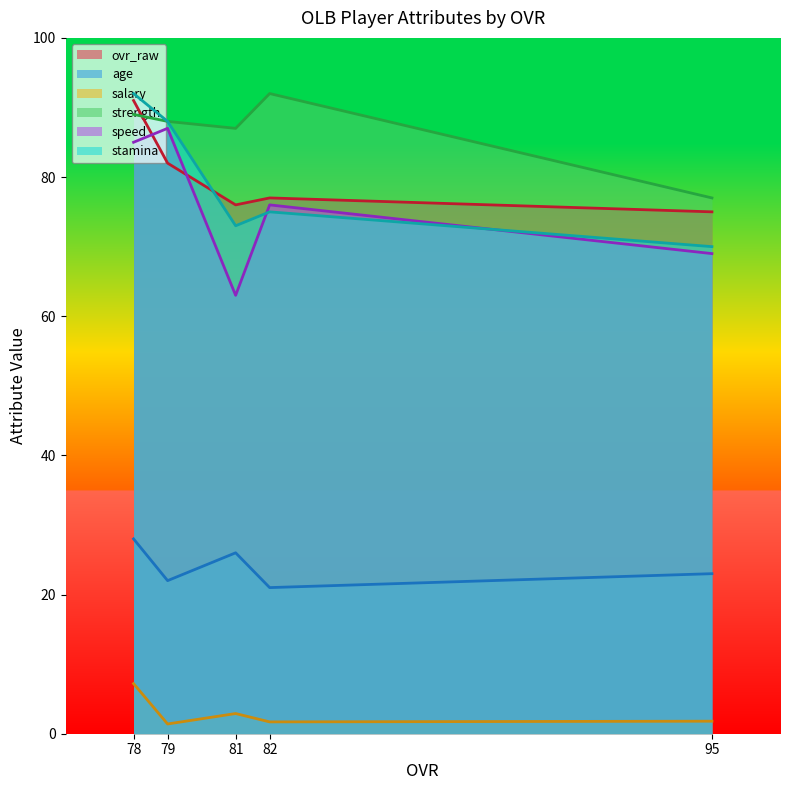

Reading left to right, what are all the values shown in this chart?

ovr_raw: 91.0	82.0	76.0	77.0	75.0
age: 28.0	22.0	26.0	21.0	23.0
salary: 7.2	1.4	2.9	1.7	1.8
strength: 89.0	88.0	87.0	92.0	77.0
speed: 85.0	87.0	63.0	76.0	69.0
stamina: 92.0	88.0	73.0	75.0	70.0